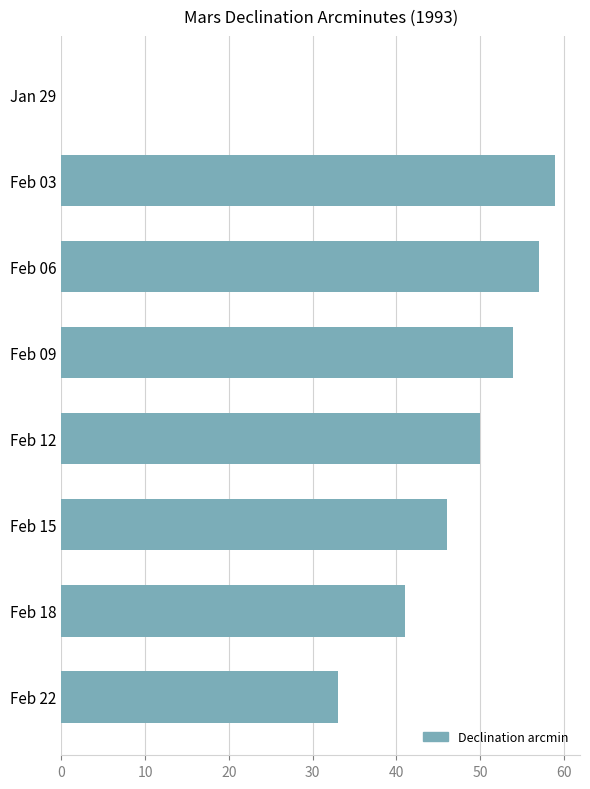

Where is the data nearest to the value 29?

Feb 22